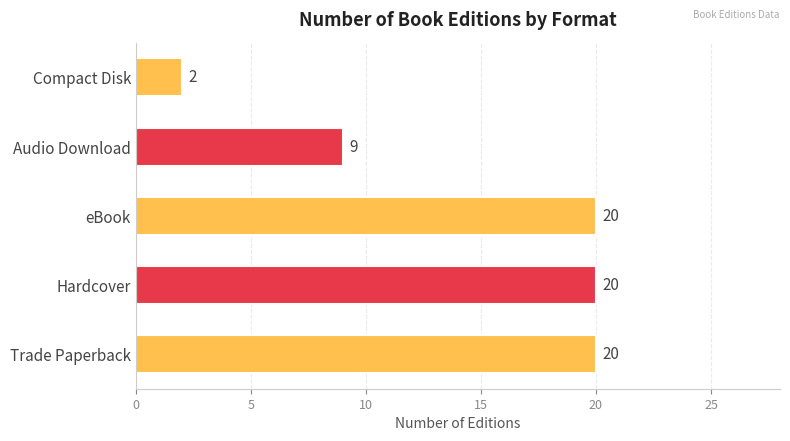

At which category does the chart reach its minimum across all series?

Compact Disk